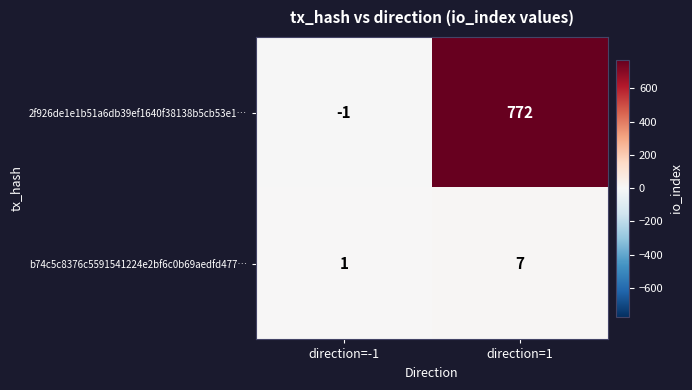

Which series has the largest range (max minus min)?

2f926de1e1b51a6db39ef1640f38138b5cb53e1…